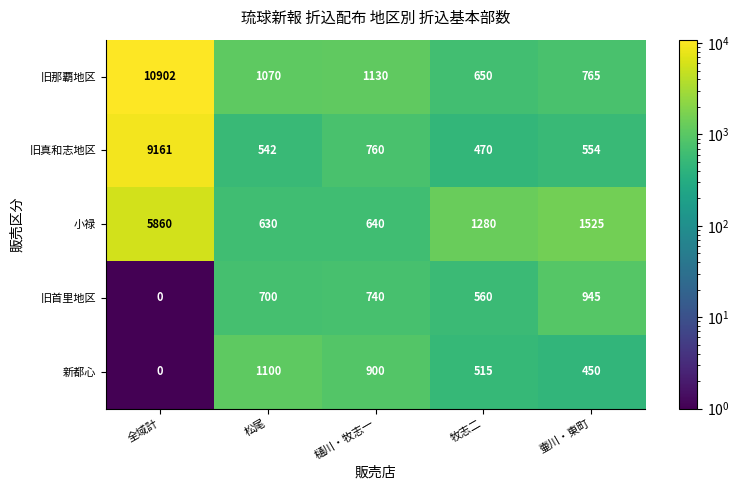

Reading left to right, list all the values displayed in this chart.

旧那覇地区: 10902	1070	1130	650	765
旧真和志地区: 9161	542	760	470	554
小禄: 5860	630	640	1280	1525
旧首里地区: 0	700	740	560	945
新都心: 0	1100	900	515	450